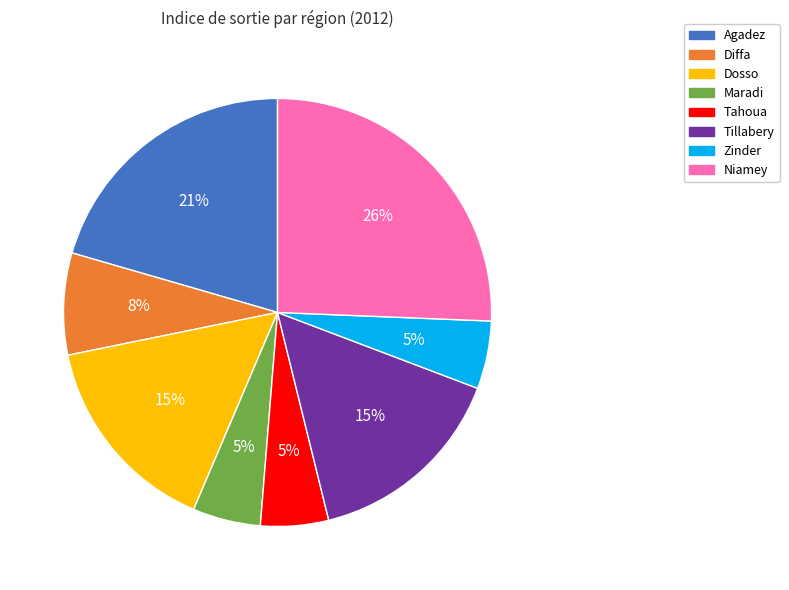

True or false: Zinder accounts for 5% of the total.

True